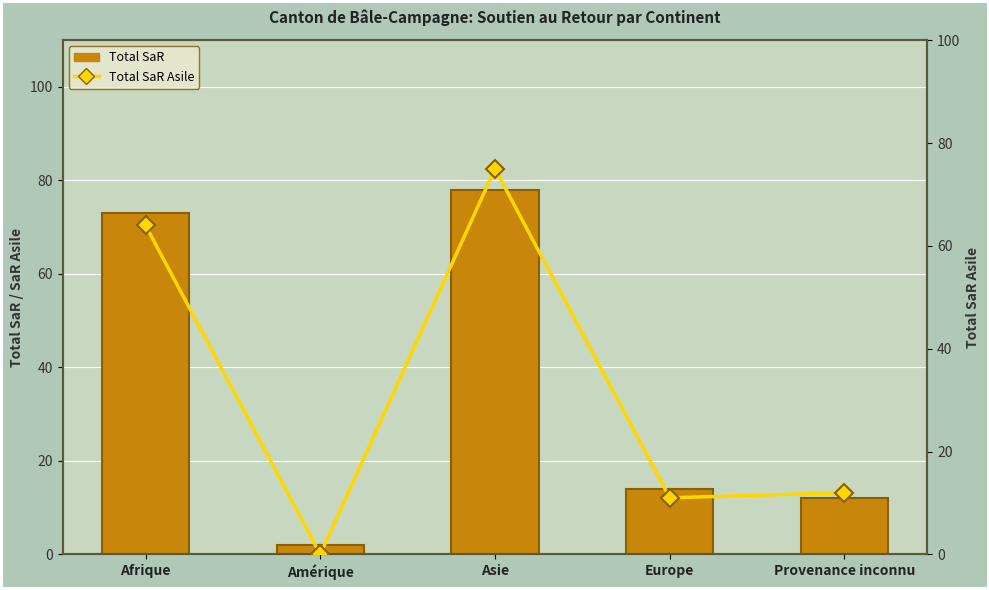

Count the number of data series in this chart.

2